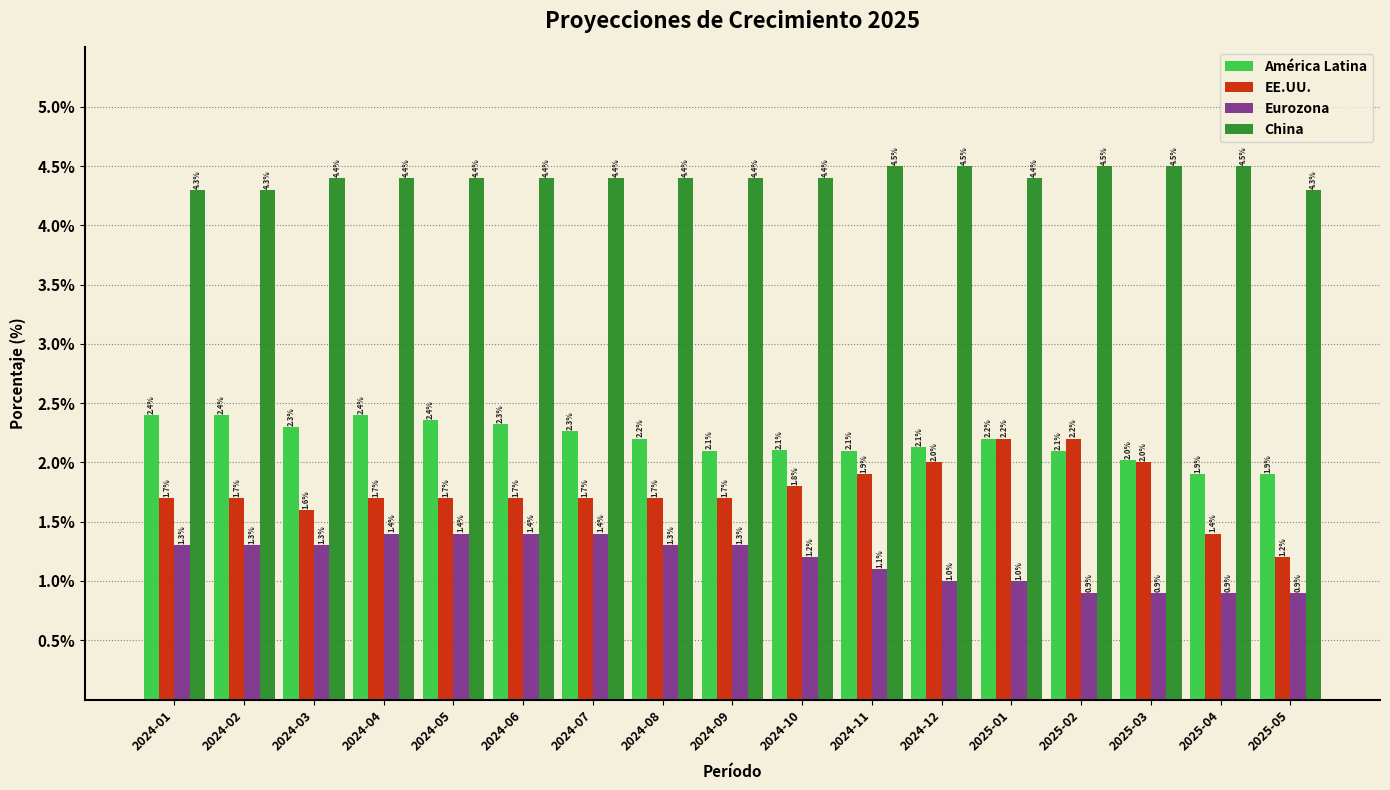

Reading left to right, what are all the values shown in this chart?

América Latina: 2024-01=2.4	2024-02=2.4	2024-03=2.3	2024-04=2.4	2024-05=2.4	2024-06=2.3	2024-07=2.3	2024-08=2.2	2024-09=2.1	2024-10=2.1	2024-11=2.1	2024-12=2.1	2025-01=2.2	2025-02=2.1	2025-03=2.0	2025-04=1.9	2025-05=1.9
EE.UU.: 2024-01=1.7	2024-02=1.7	2024-03=1.6	2024-04=1.7	2024-05=1.7	2024-06=1.7	2024-07=1.7	2024-08=1.7	2024-09=1.7	2024-10=1.8	2024-11=1.9	2024-12=2.0	2025-01=2.2	2025-02=2.2	2025-03=2.0	2025-04=1.4	2025-05=1.2
Eurozona: 2024-01=1.3	2024-02=1.3	2024-03=1.3	2024-04=1.4	2024-05=1.4	2024-06=1.4	2024-07=1.4	2024-08=1.3	2024-09=1.3	2024-10=1.2	2024-11=1.1	2024-12=1.0	2025-01=1.0	2025-02=0.9	2025-03=0.9	2025-04=0.9	2025-05=0.9
China: 2024-01=4.3	2024-02=4.3	2024-03=4.4	2024-04=4.4	2024-05=4.4	2024-06=4.4	2024-07=4.4	2024-08=4.4	2024-09=4.4	2024-10=4.4	2024-11=4.5	2024-12=4.5	2025-01=4.4	2025-02=4.5	2025-03=4.5	2025-04=4.5	2025-05=4.3